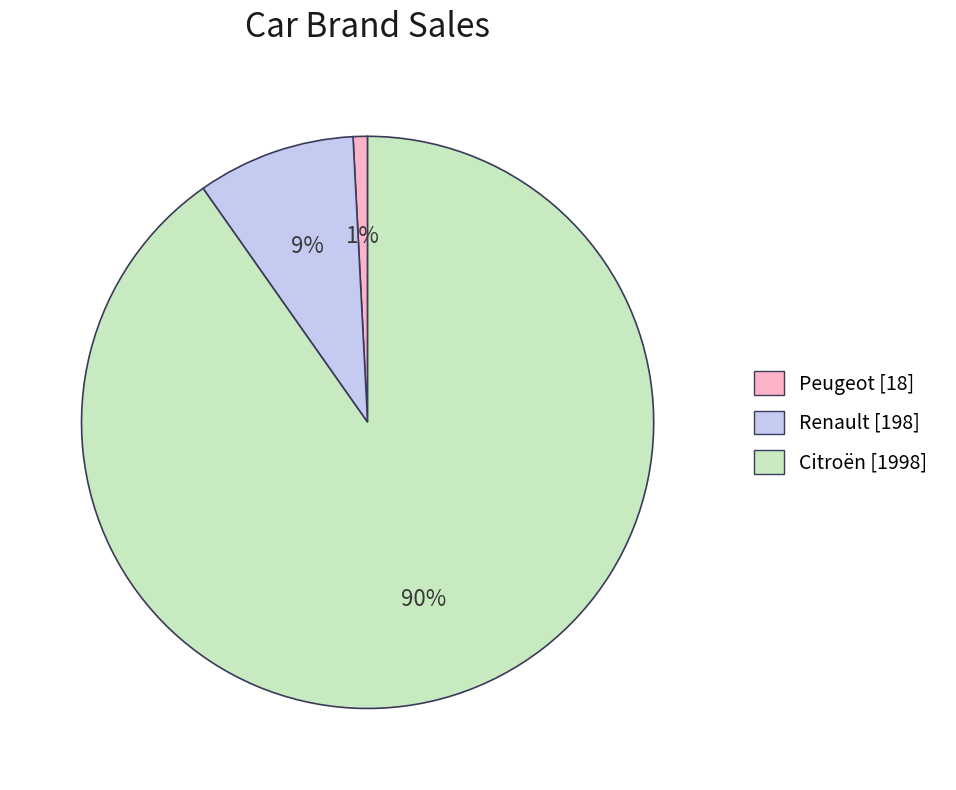

Is there any slice that represents more than half of the pie?

Yes